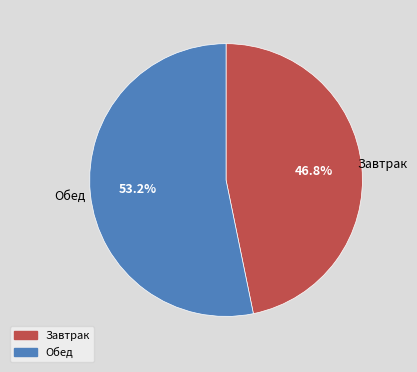

Between Завтрак and Обед, which is larger?

Обед